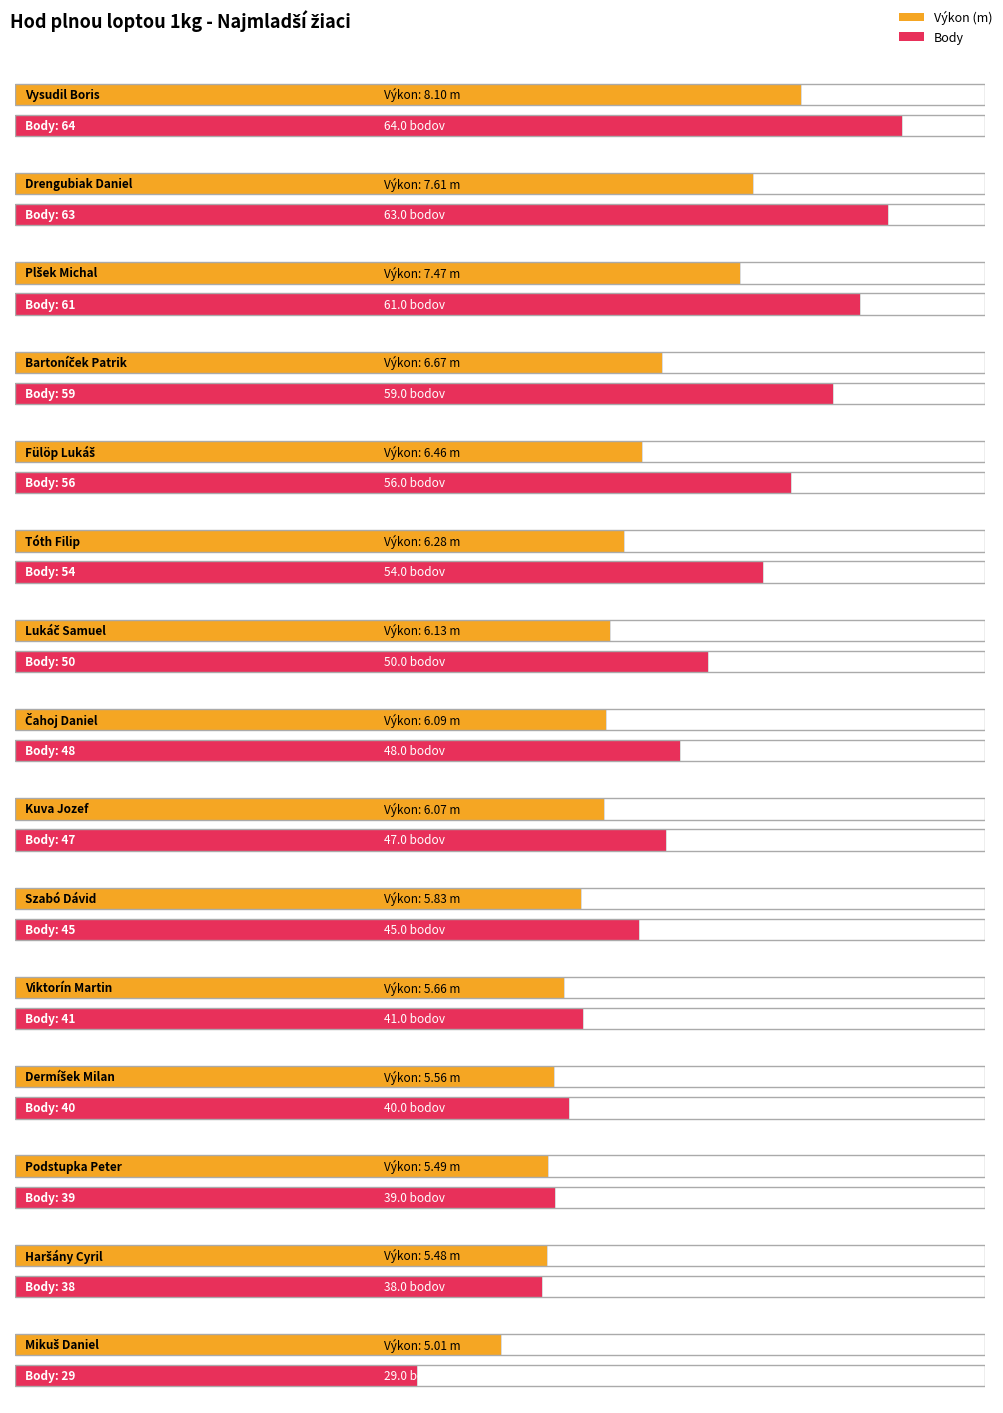

What is the smallest value displayed?

5.0